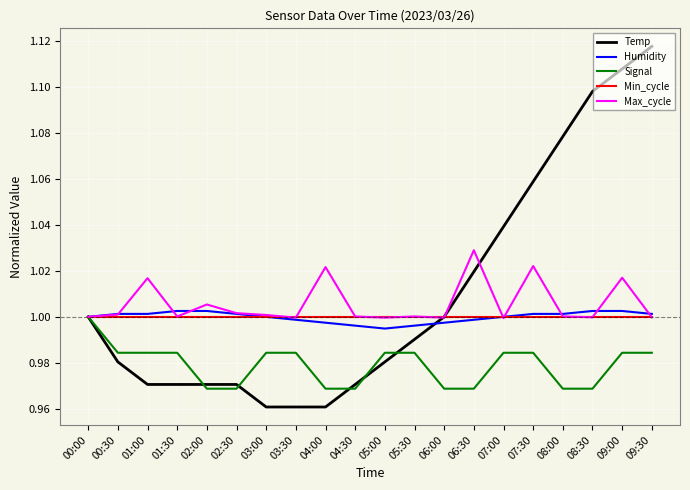

Which series has the largest range (max minus min)?

Temp